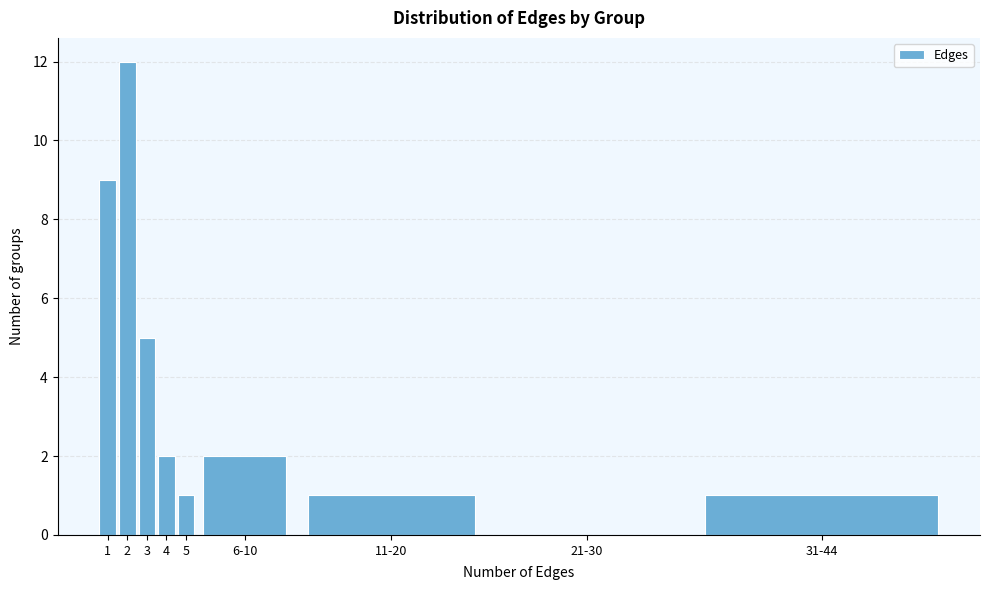

Reading left to right, transcribe all the data shown in this chart.

1=9	2=12	3=5	4=2	5=1	6-10=2	11-20=1	21-30=0	31-44=1